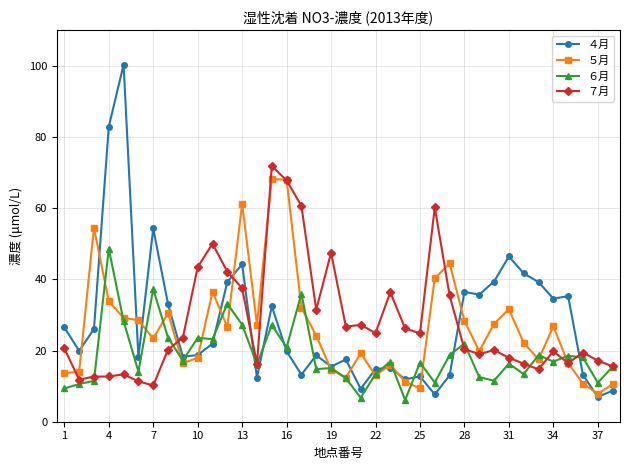

True or false: ４月 and ７月 cross at least once.

True